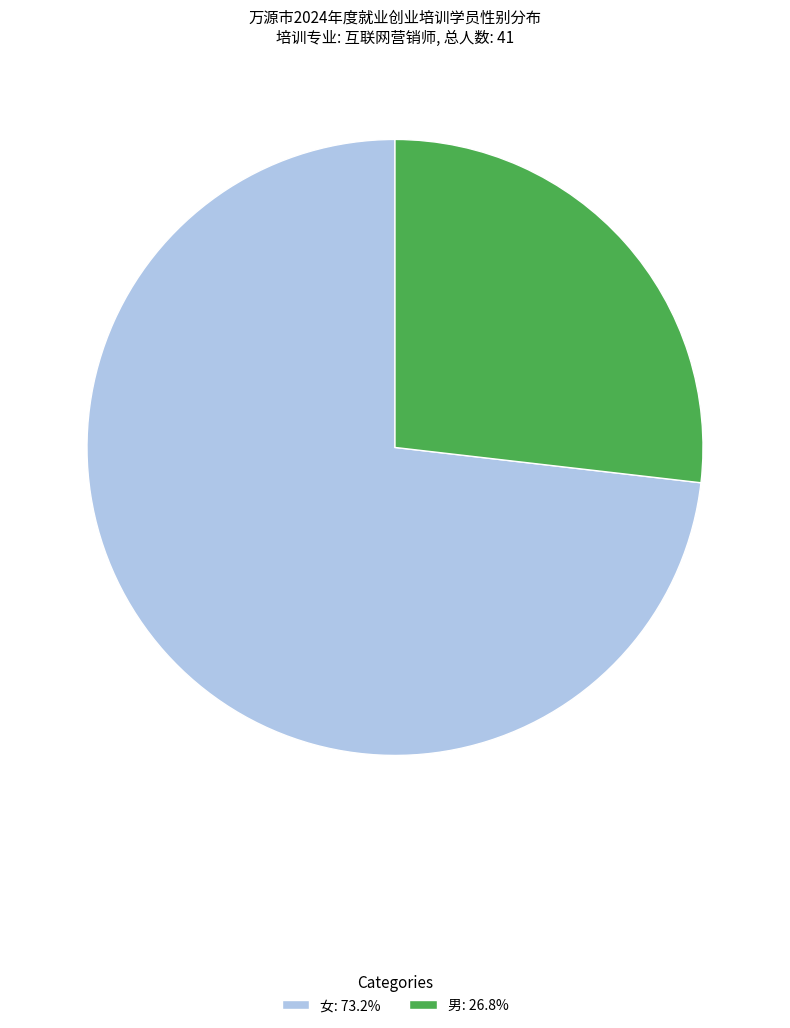

Does any single category account for the majority?

Yes